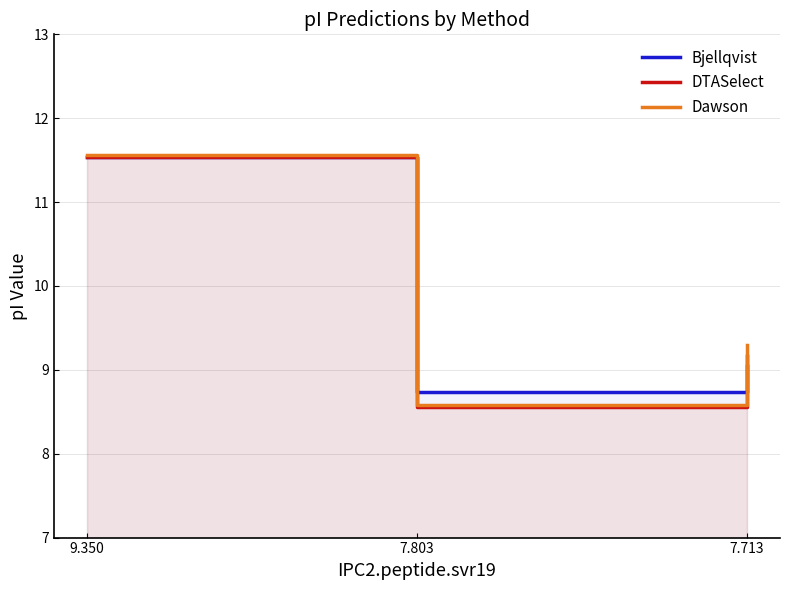

At which category is the sum across all series the highest?

9.350